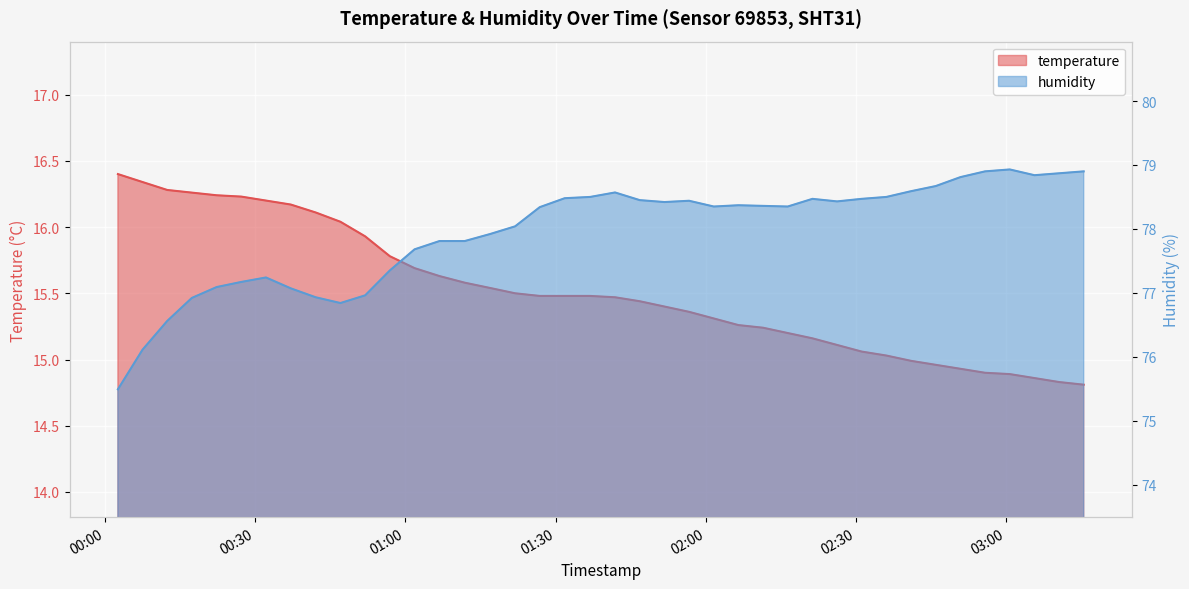

How many lines are shown in the chart?

2